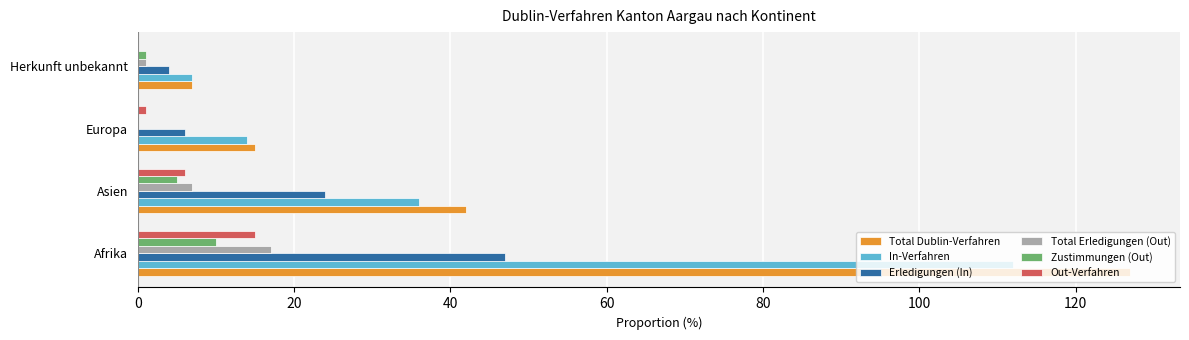

What is the sum of all In-Verfahren values?

169